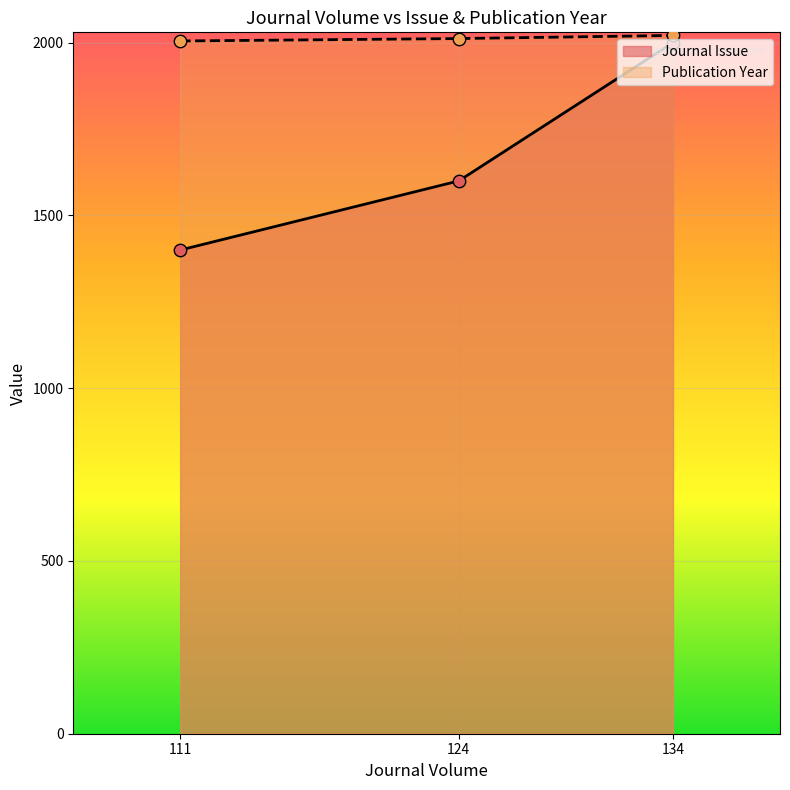

At which category is the sum across all series the highest?

134